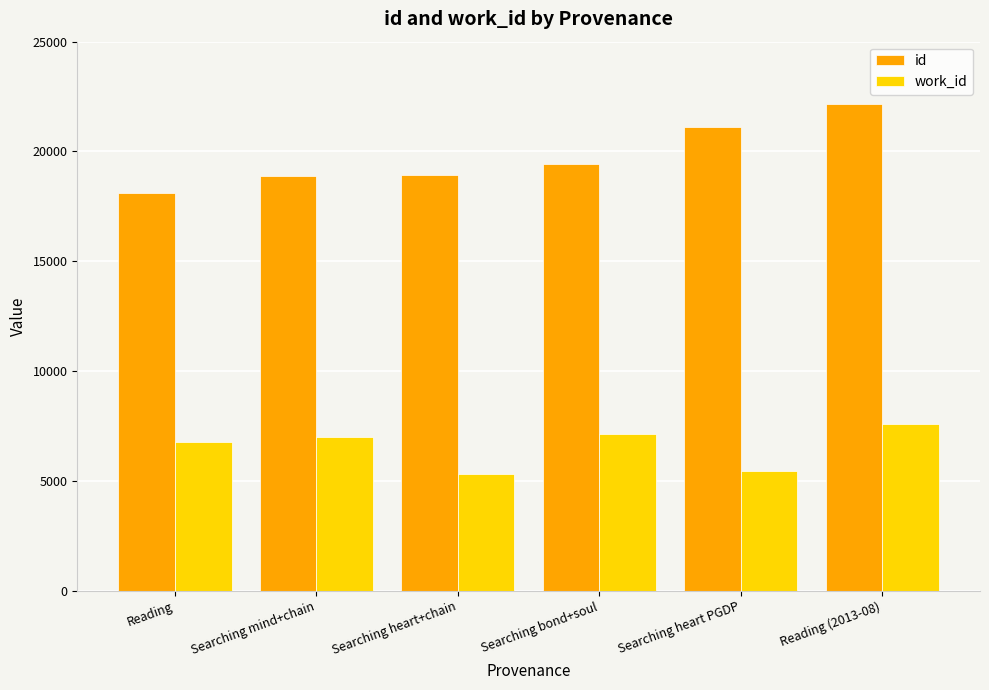

What is the difference between the maximum and minimum values in the work_id series?

2267